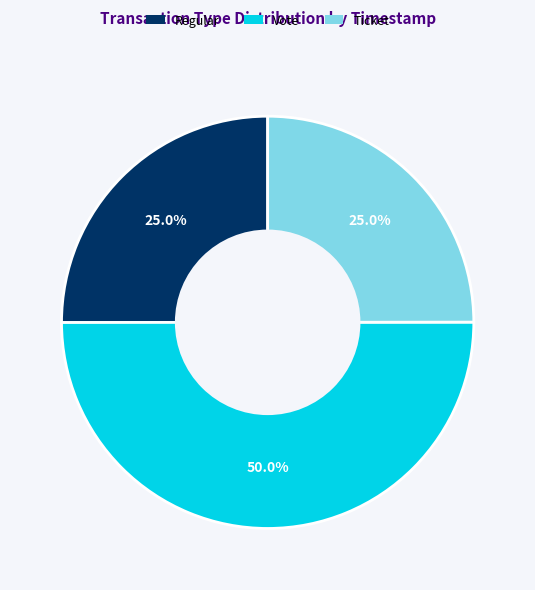

What percentage is the Vote slice, to the nearest percent?

50%